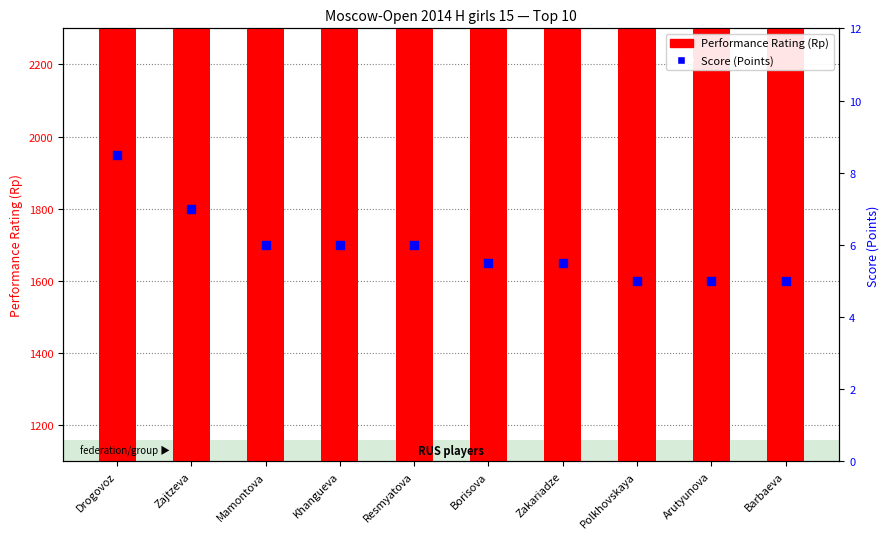

At how many categories does at least one series exceed 137?

10